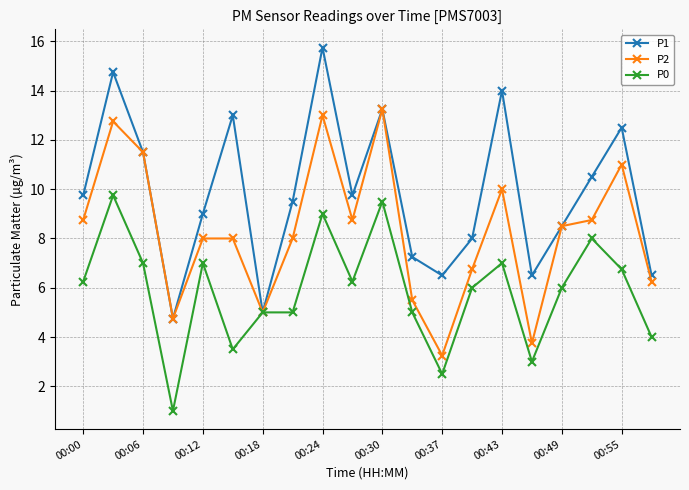

List the series in order of their peak value, highest first.

P1, P2, P0